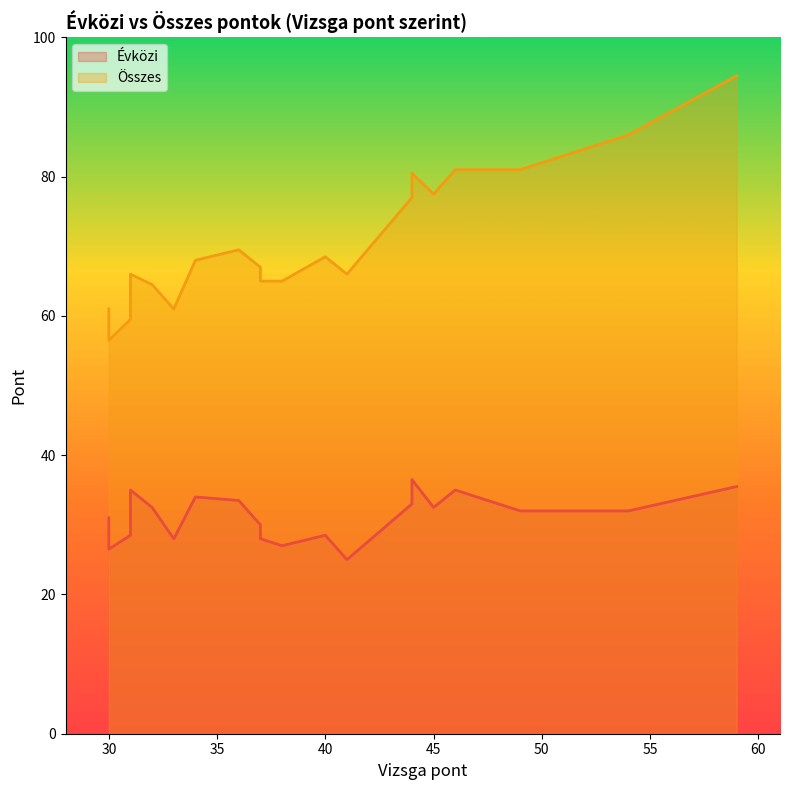

What is the spread (max minus min) of values at 33?

33.0